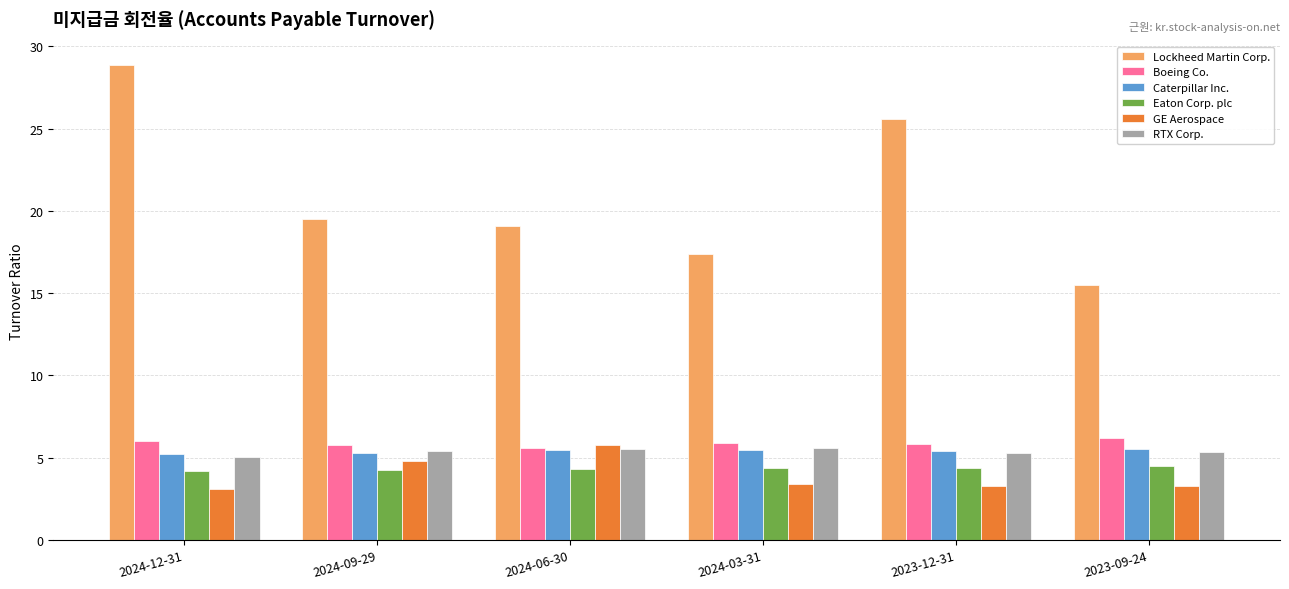

What is the sum of all Caterpillar Inc. values?

32.4